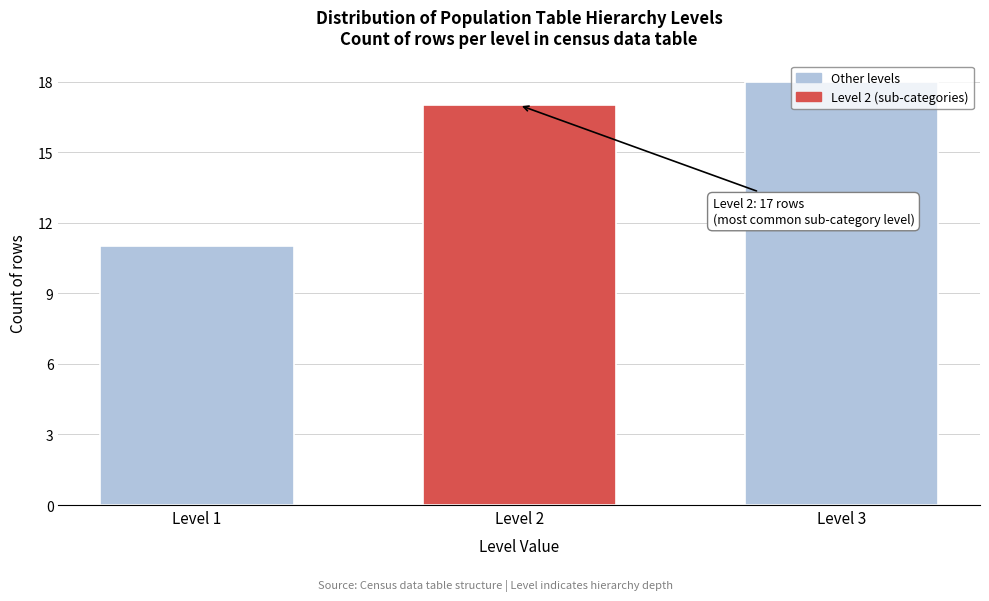

What is the sum of all values?

46